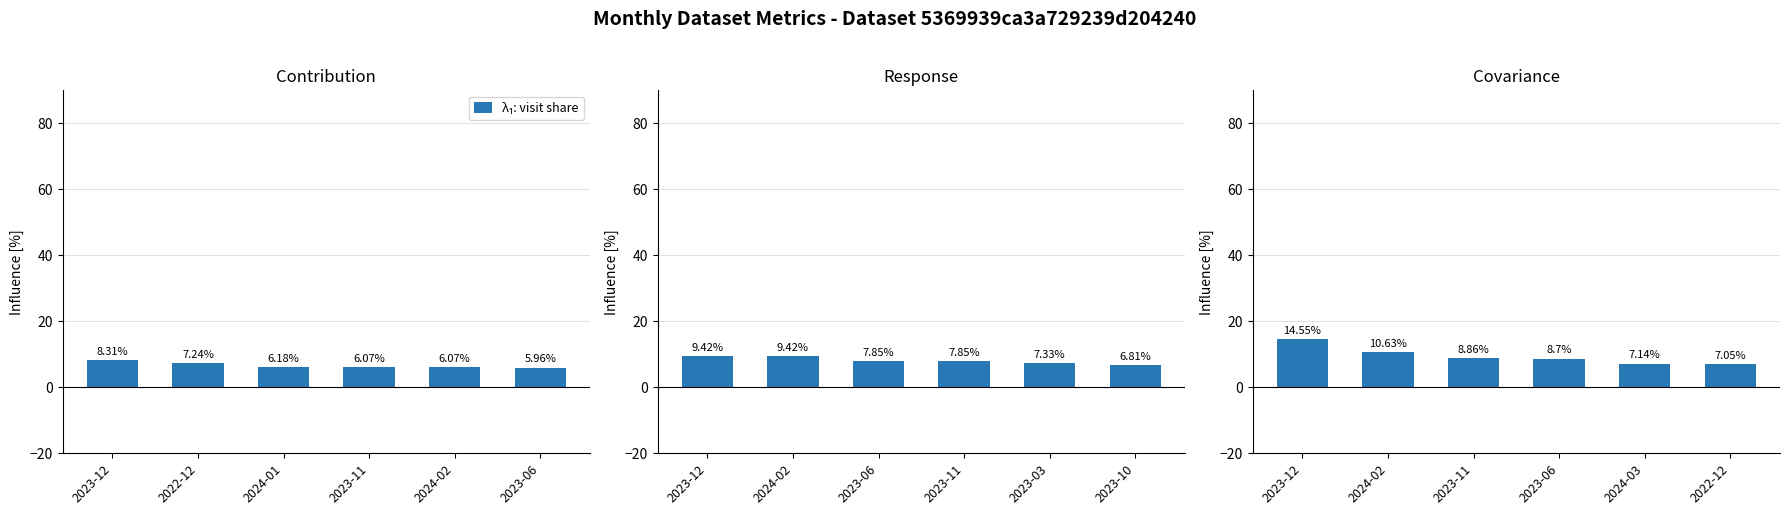

Does the chart contain any negative values?

No